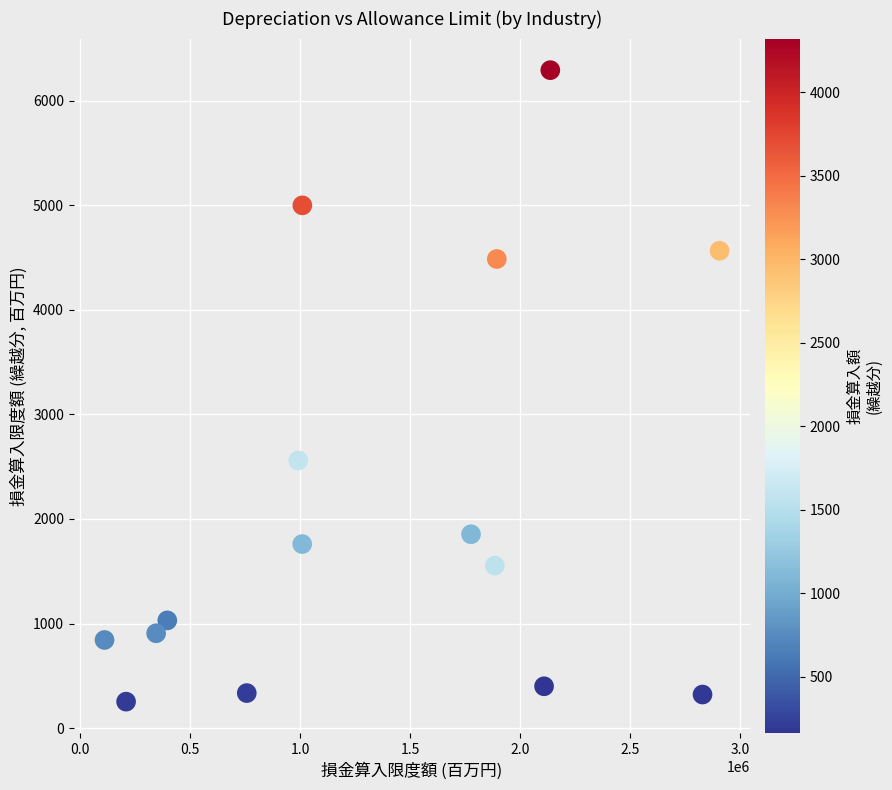

What is the range of Y values (max minus min)?

6039